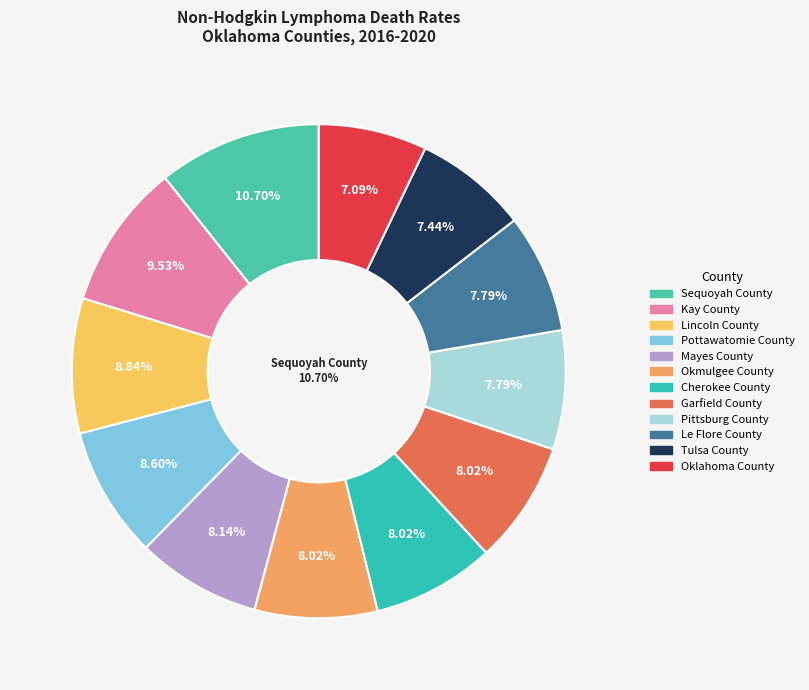

Count the number of slices in the pie.

12